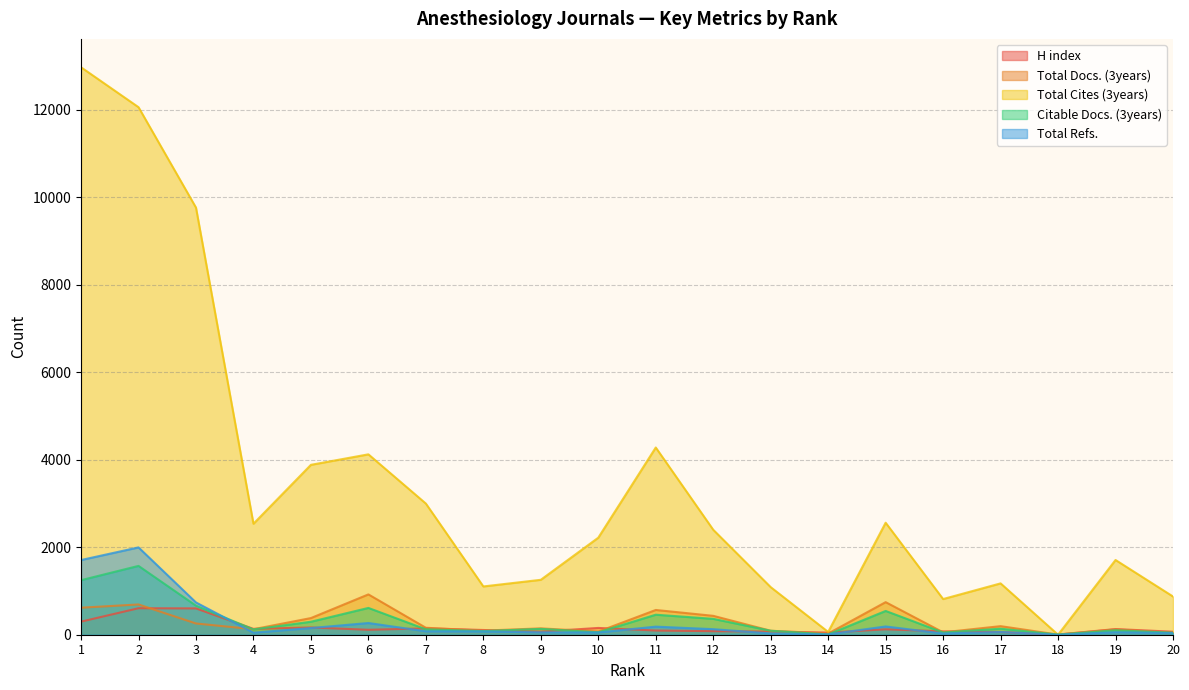

Is it true that Total Cites (3years) equals 2400 at 12?

True